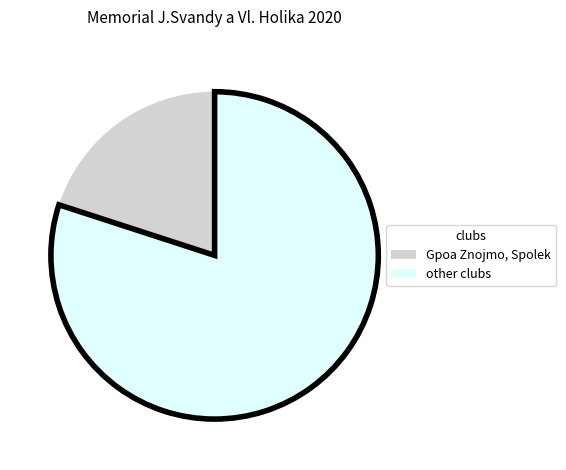

Does any single category account for the majority?

Yes